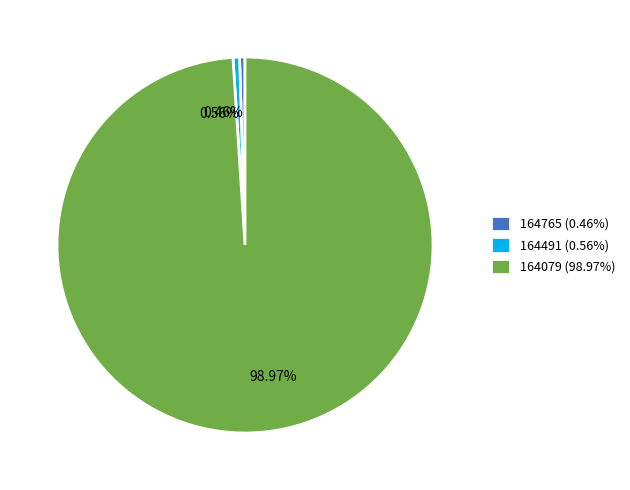

To the nearest percent, what is the average slice percentage?

33%